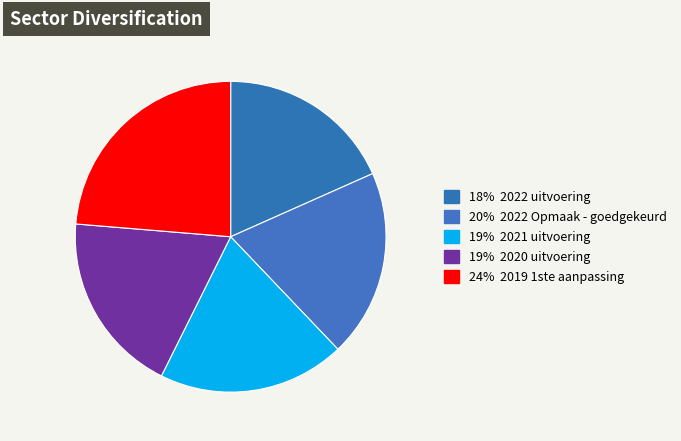

To the nearest percent, what is the average slice percentage?

20%